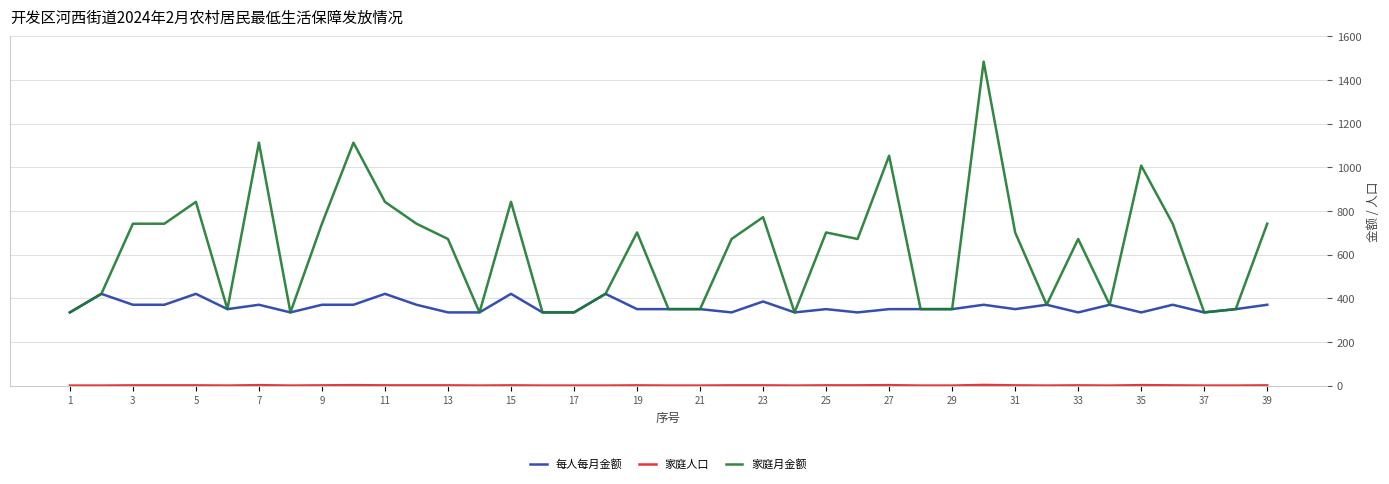

Which series has the widest spread of values?

家庭月金额